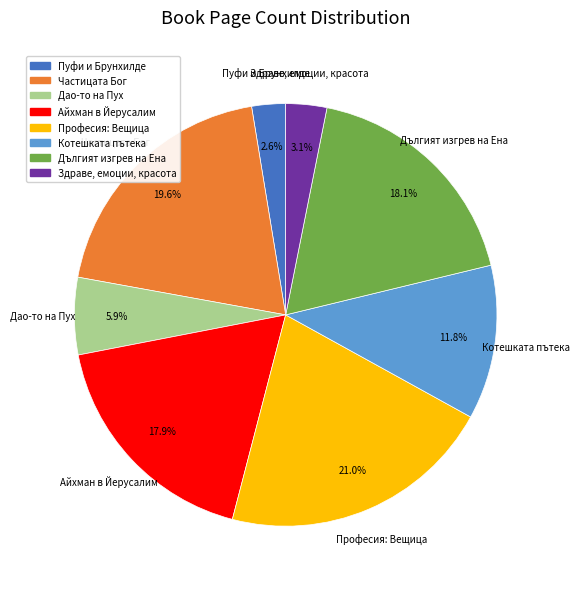

Does Професия: Вещица account for over 50% of the chart?

No